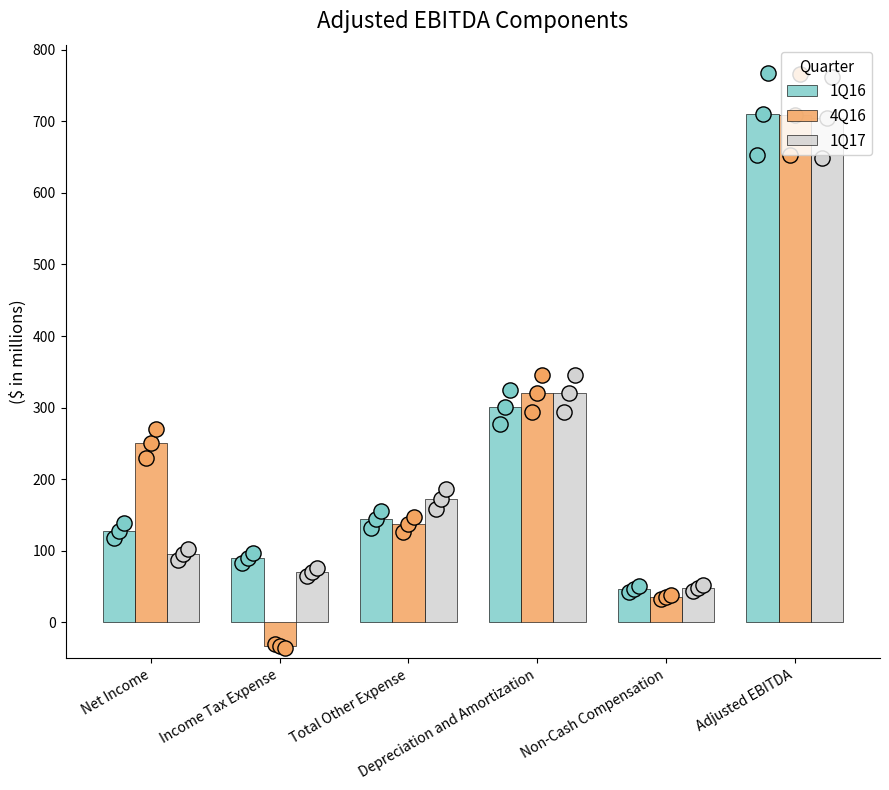

What are all the series names shown in the legend?

1Q16, 4Q16, 1Q17